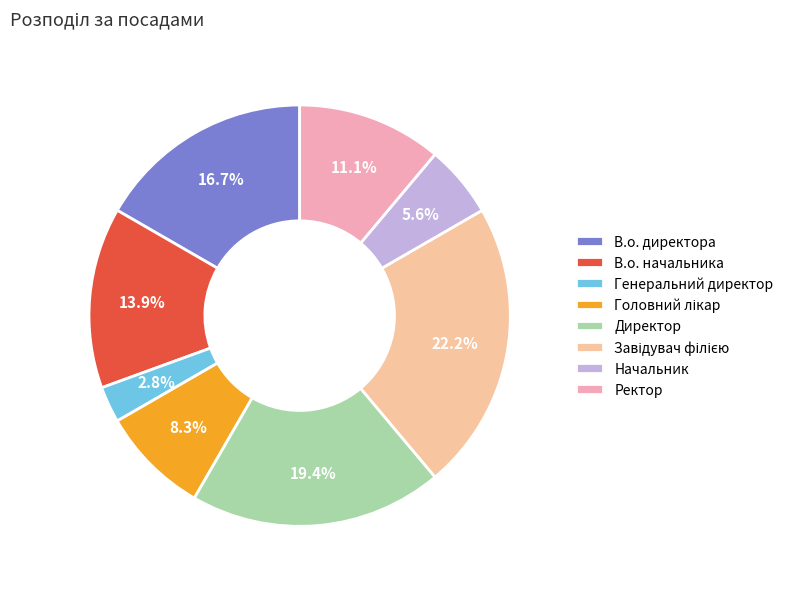

Rank the categories by value from lowest to highest.

Генеральний директор, Начальник, Головний лікар, Ректор, В.о. начальника, В.о. директора, Директор, Завідувач філією